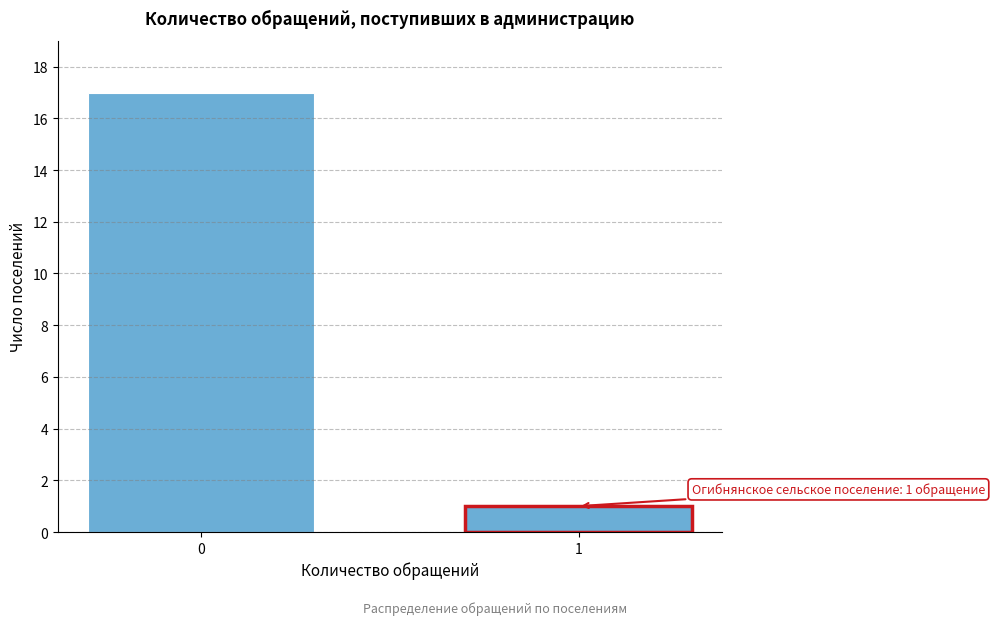

Reading right to left, what are all the values shown in this chart?

1=1	0=17